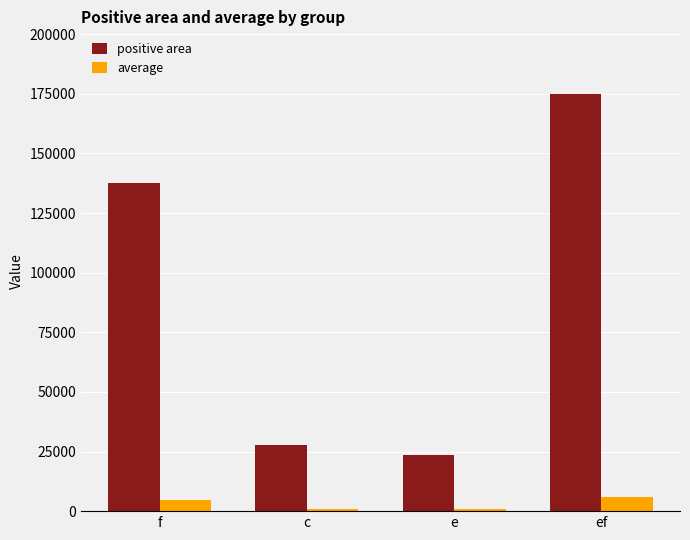

What is the minimum value shown in the chart?

826.7